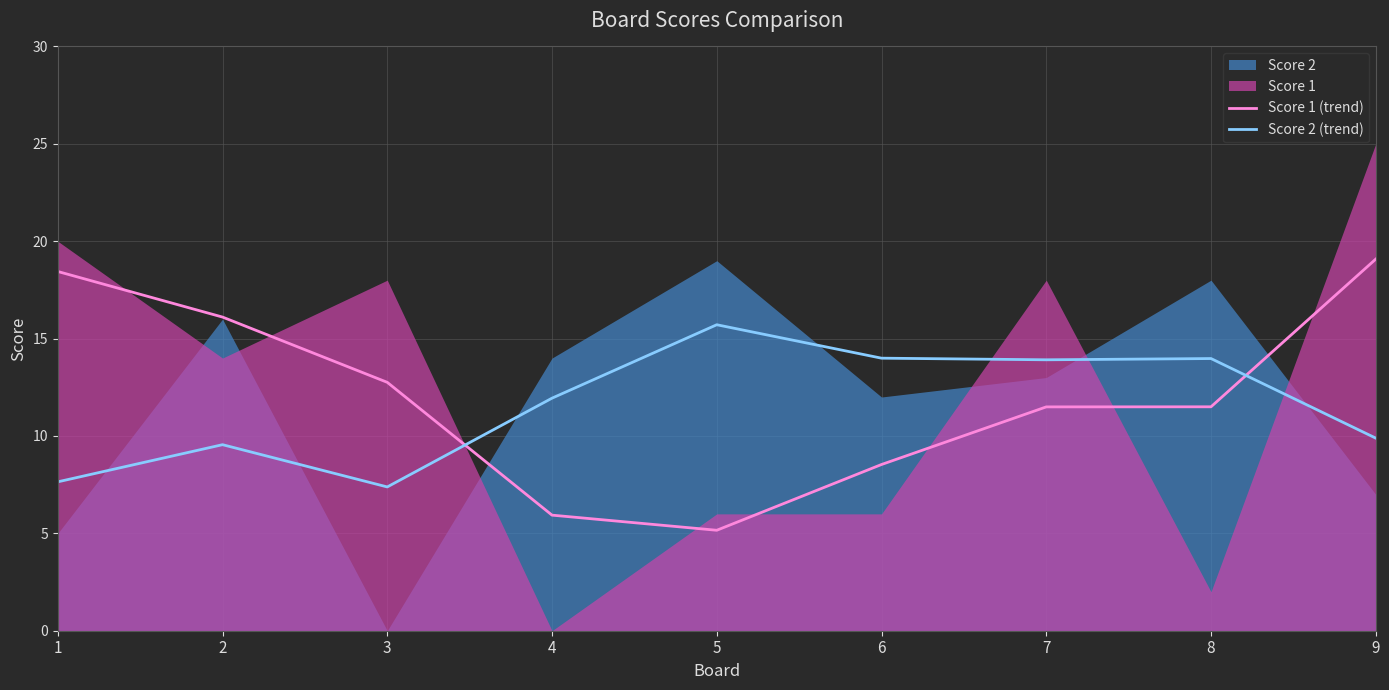

What is the average value of the Score 1 (trend) series?

12.1